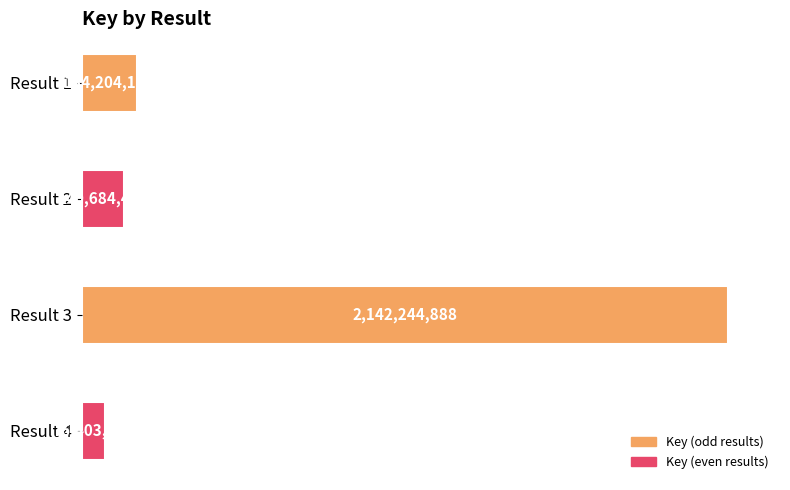

List the labels in order of value, smallest first.

Result 4, Result 2, Result 1, Result 3